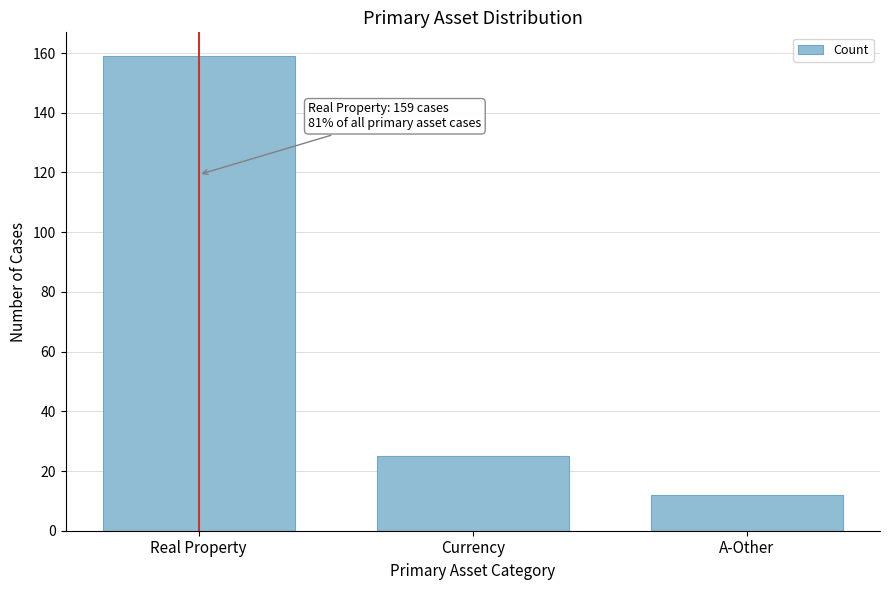

Reading left to right, what are all the values shown in this chart?

159	25	12